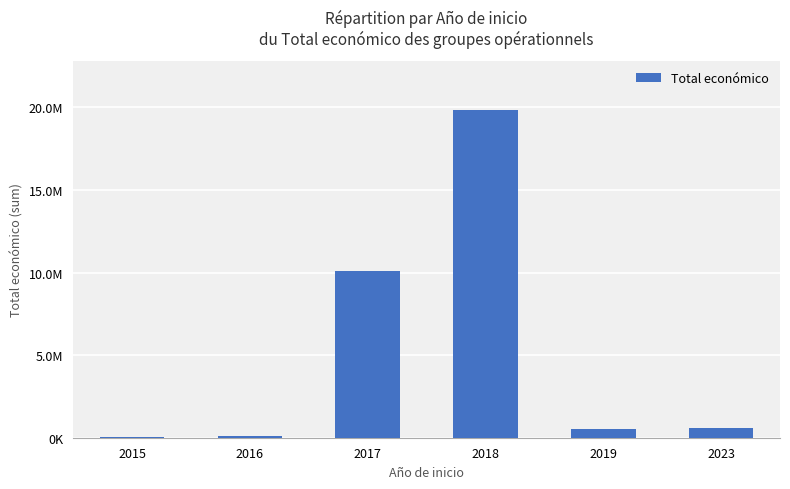

Is it true that the value at 2016 is 83652?

True